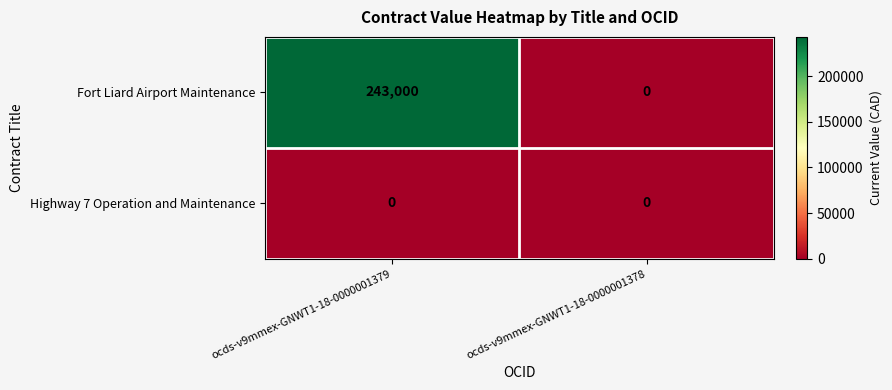

Which series changed the most between ocds-v9mmex-GNWT1-18-0000001379 and ocds-v9mmex-GNWT1-18-0000001378?

Fort Liard Airport Maintenance